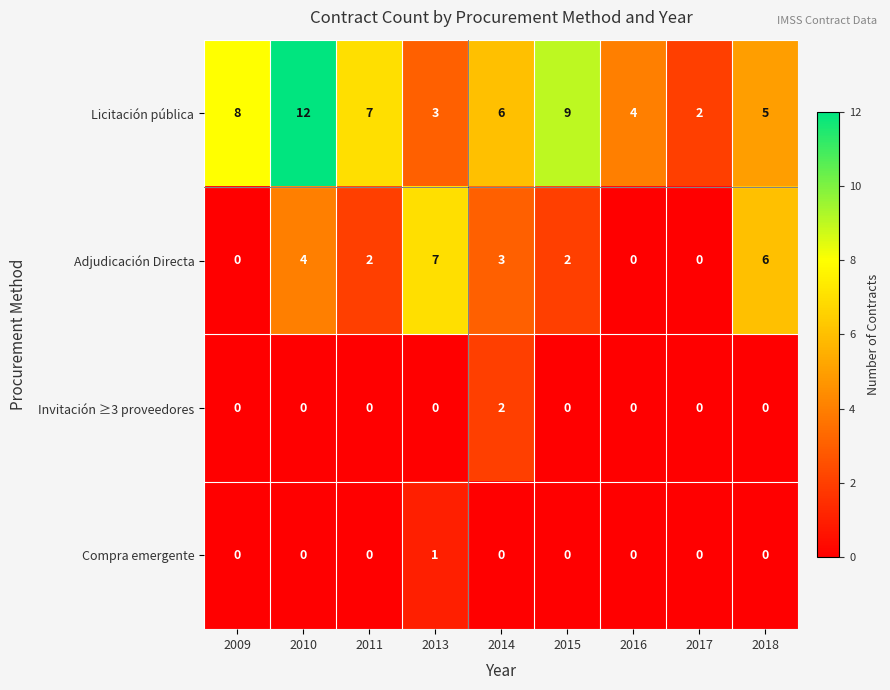

At which category is the sum across all series the highest?

2010